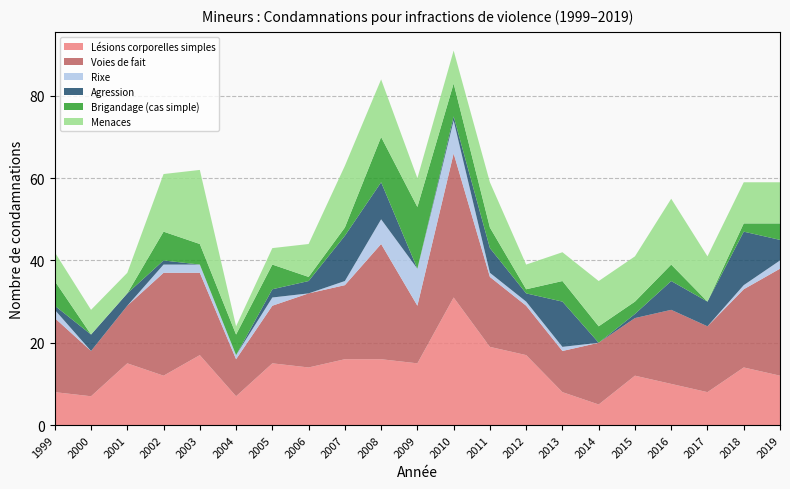

Reading left to right, transcribe all the data shown in this chart.

Lésions corporelles simples: 8	7	15	12	17	7	15	14	16	16	15	31	19	17	8	5	12	10	8	14	12
Voies de fait: 18	11	14	25	20	9	14	18	18	28	14	35	17	12	10	15	14	18	16	19	26
Rixe: 2	0	0	2	2	1	2	0	1	6	9	8	1	1	1	0	0	0	0	1	2
Agression: 1	4	3	1	0	0	2	3	11	9	0	1	6	2	11	0	1	7	6	13	5
Brigandage (cas simple): 6	0	0	7	5	5	6	1	2	11	15	8	5	1	5	4	3	4	0	2	4
Menaces: 7	6	5	14	18	2	4	8	15	14	7	8	11	6	7	11	11	16	11	10	10